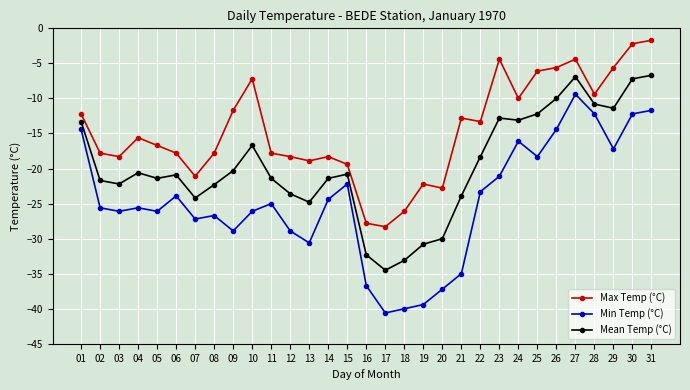

At which category does Mean Temp (°C) reach its first local valley?

03